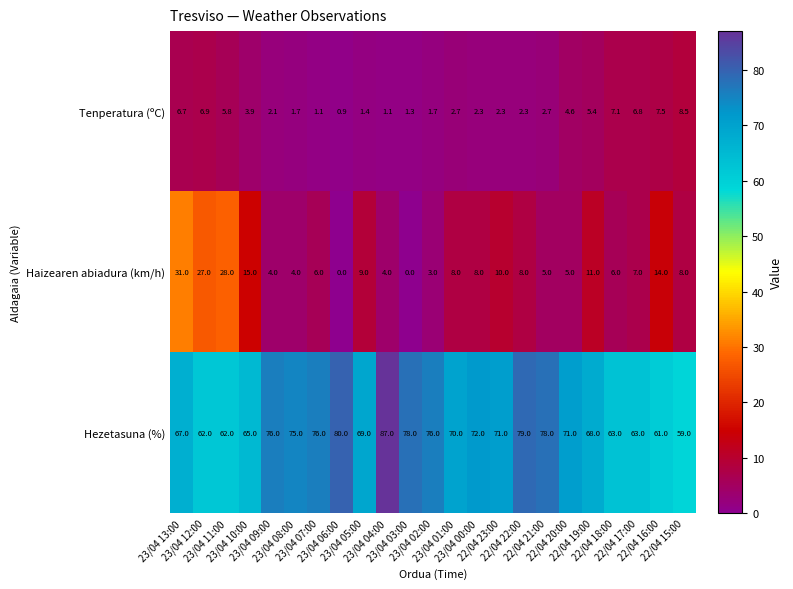

Which series has the largest total across all categories?

Hezetasuna (%)